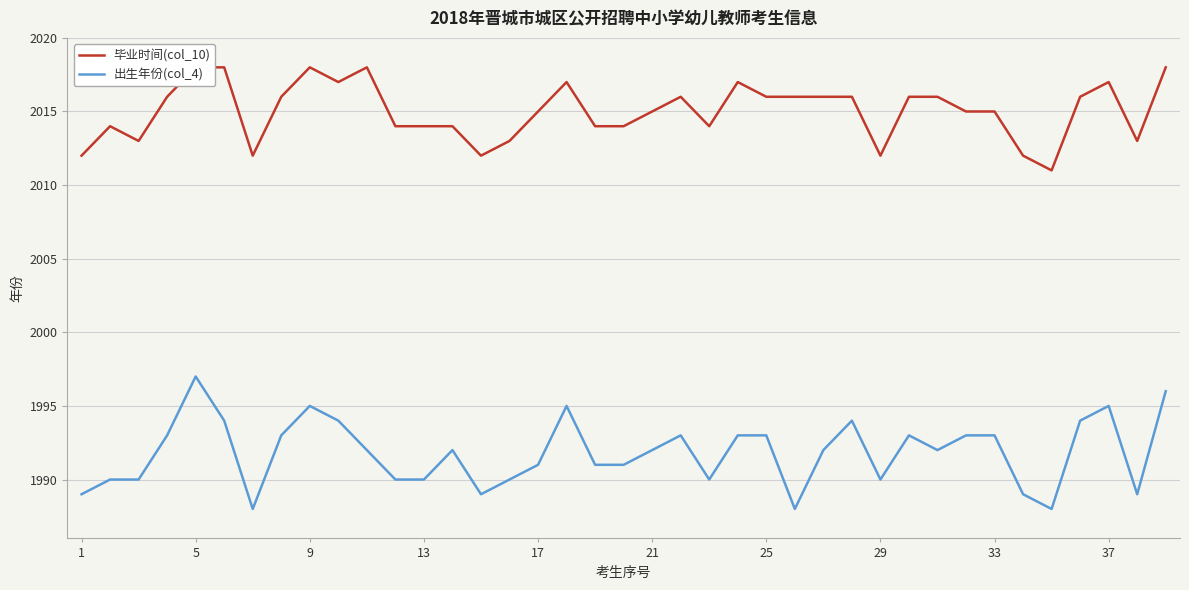

Count the 出生年份(col_4) values in the range 1990 to 1993.

23